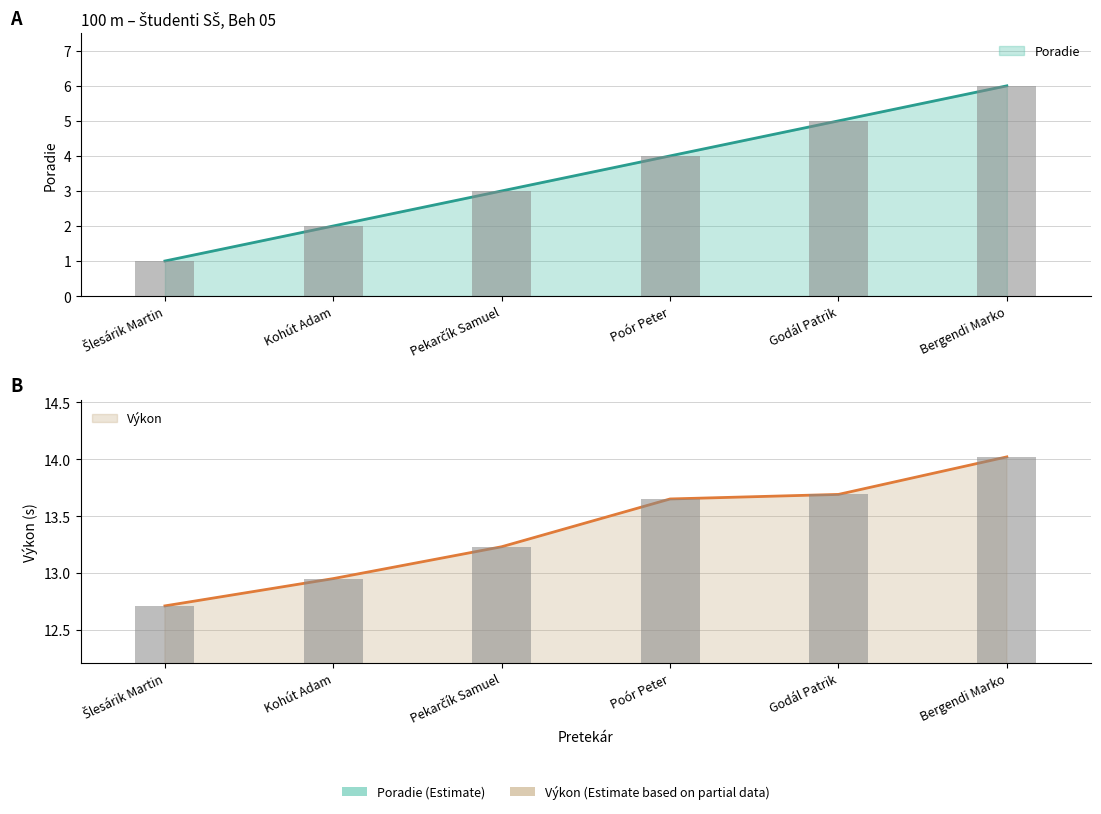

Rank the series at Pekarčík Samuel from lowest to highest value.

Poradie, Výkon